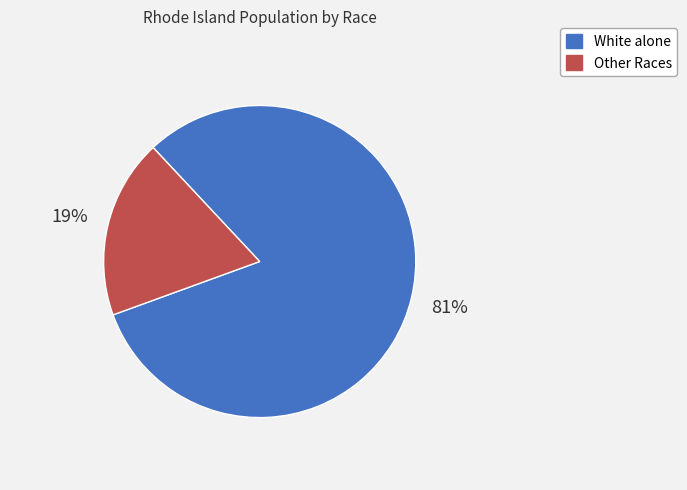

To the nearest percent, what is the average slice percentage?

50%